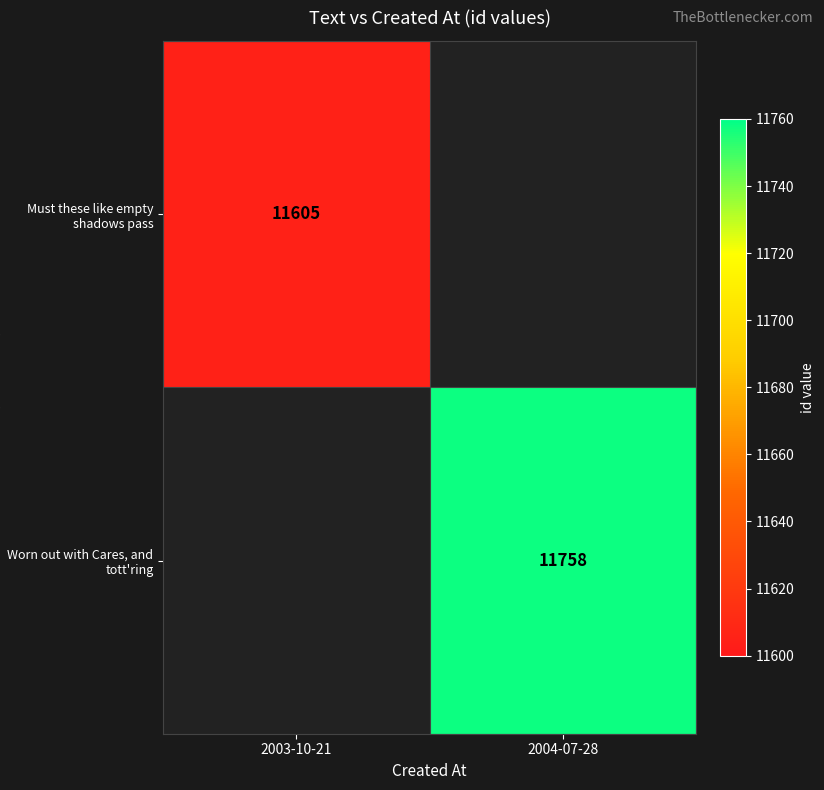

True or false: Must these like empty shadows pass has a value of 11605 at 2003-10-21.

True